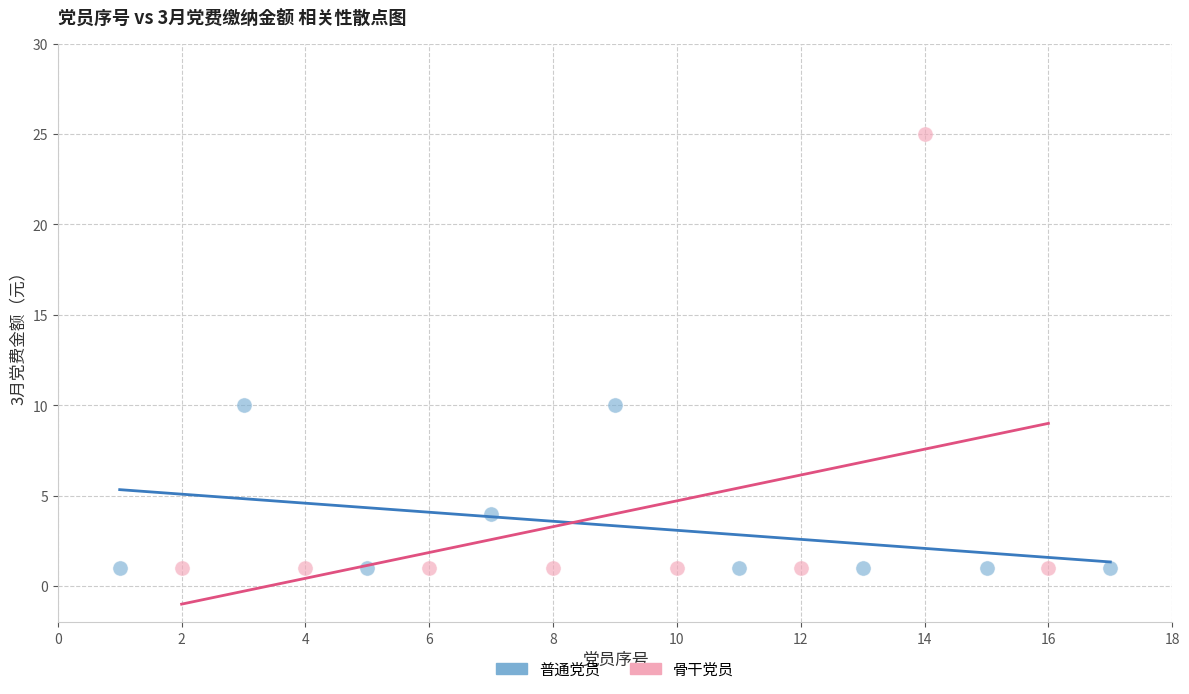

Which series has the largest Y range (max minus min)?

骨干党员